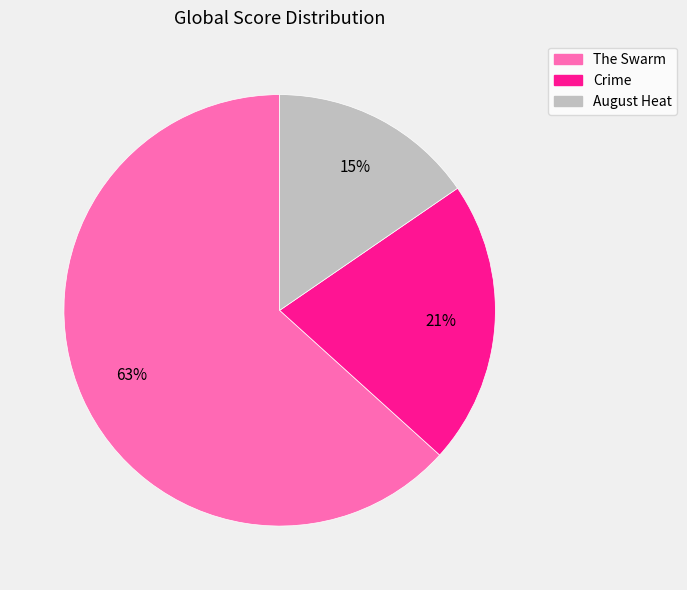

Is it true that August Heat is 15% of the pie?

True